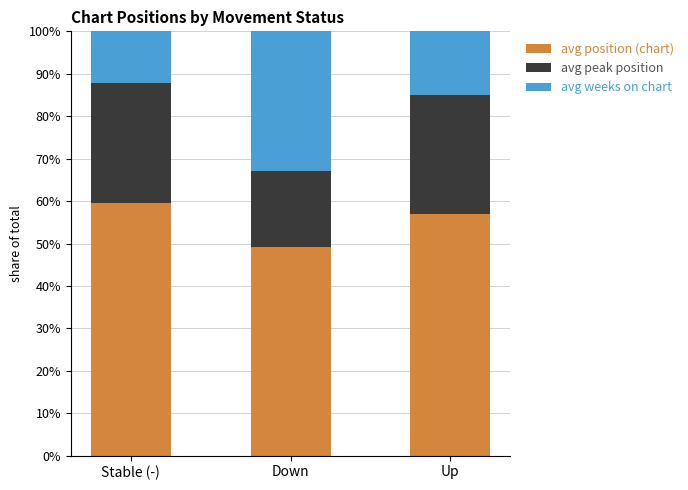

What is the total value across all series at Stable (-)?

100.0